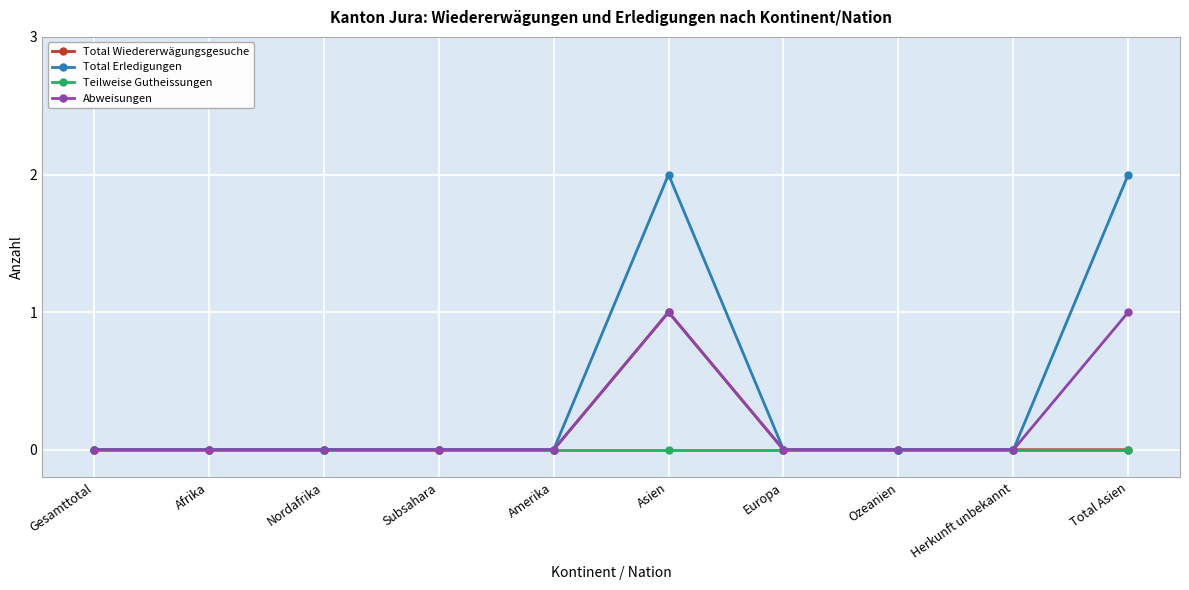

True or false: Abweisungen has more than 0 interior local peaks.

True